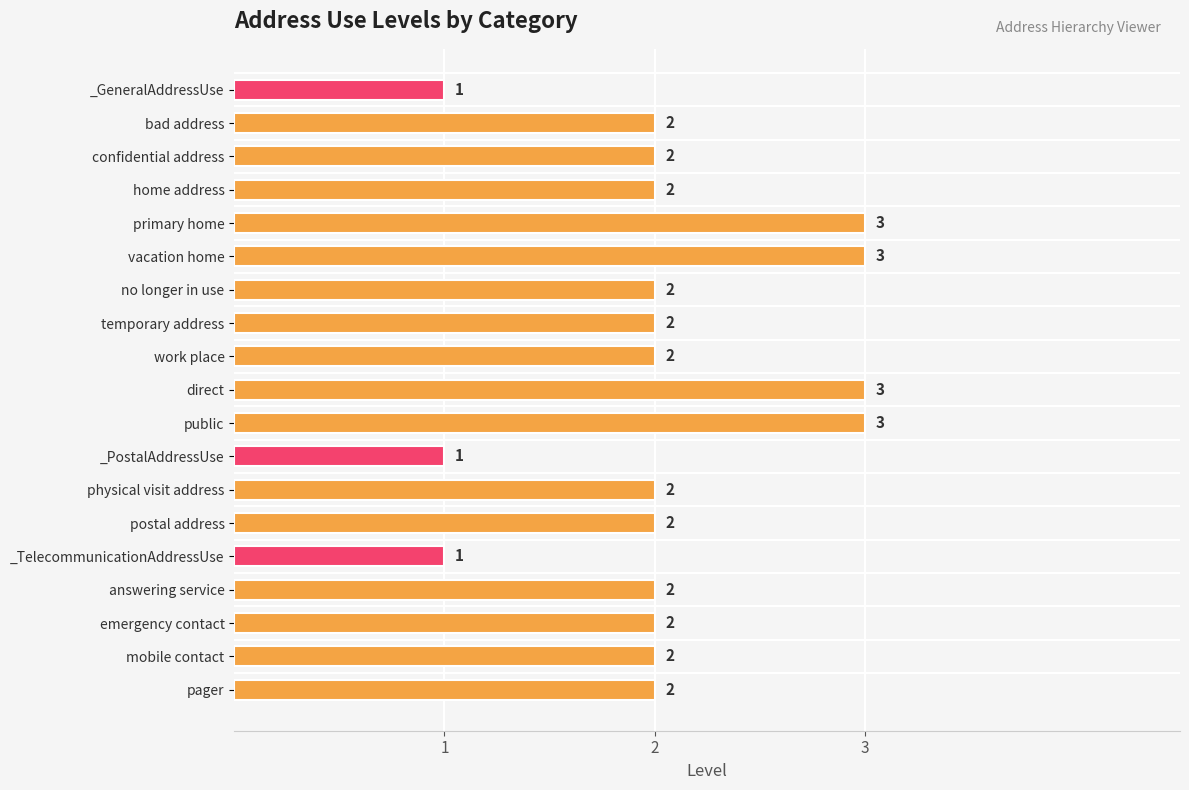

Does the chart contain stacked bars?

No